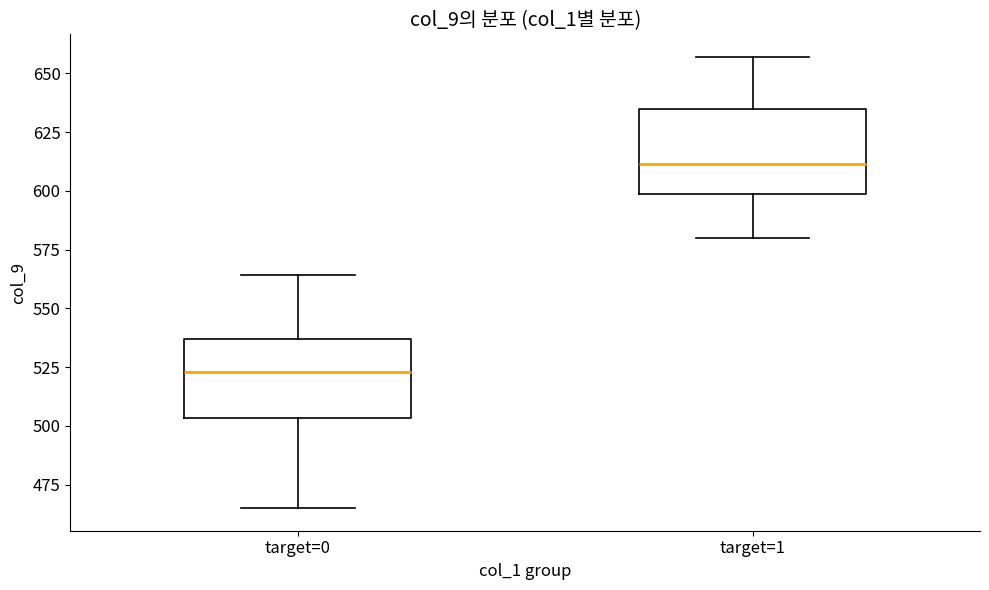

Reading left to right, transcribe this box plot: for each box, give where its median line is, the range the box spans, and where its two whiskers end, as read against the y-axis. The values are not printed on the chart, so give them approximately, as read against the axis.

target=0: median 525, box 505 to 535, whiskers 465 to 565
target=1: median 610, box 600 to 635, whiskers 580 to 655